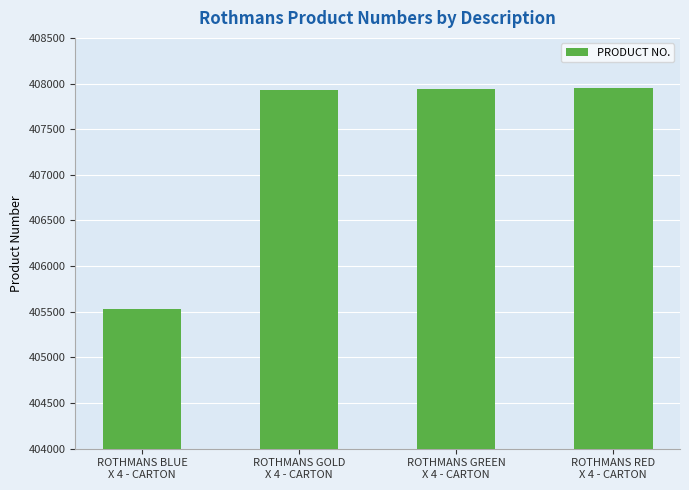

What is the average value?

407337